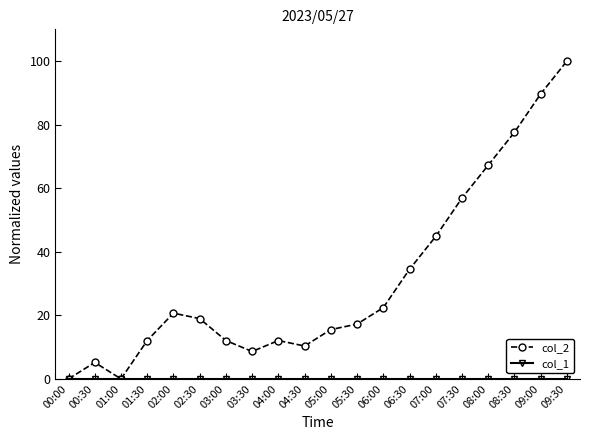

Where is the first local minimum for col_2?

01:00